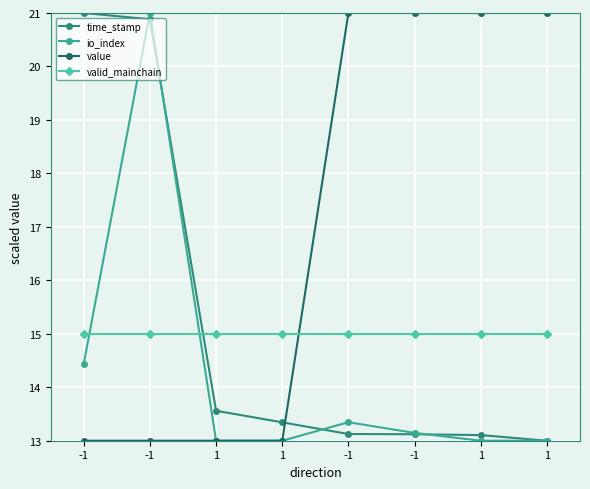

What is the label of the 7th point from the right?

-1